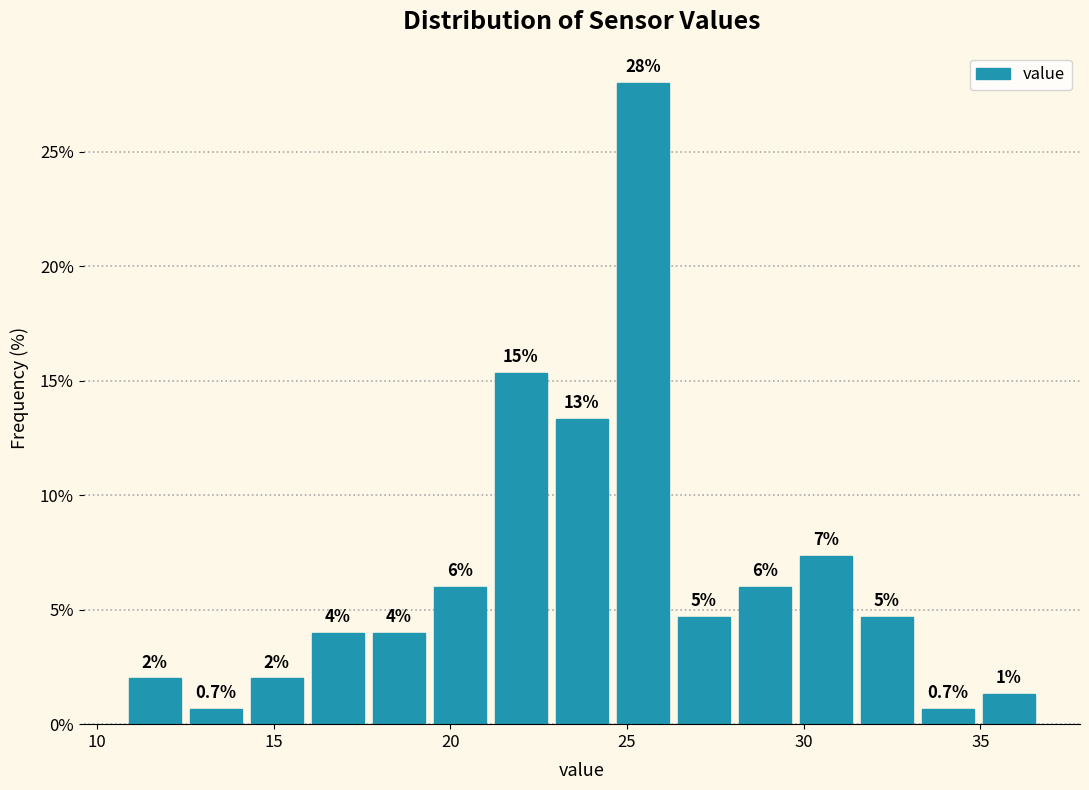

Around what value on the x-axis is the tallest bar? Give the approximate position of its centre, as read against the axis.

25.5